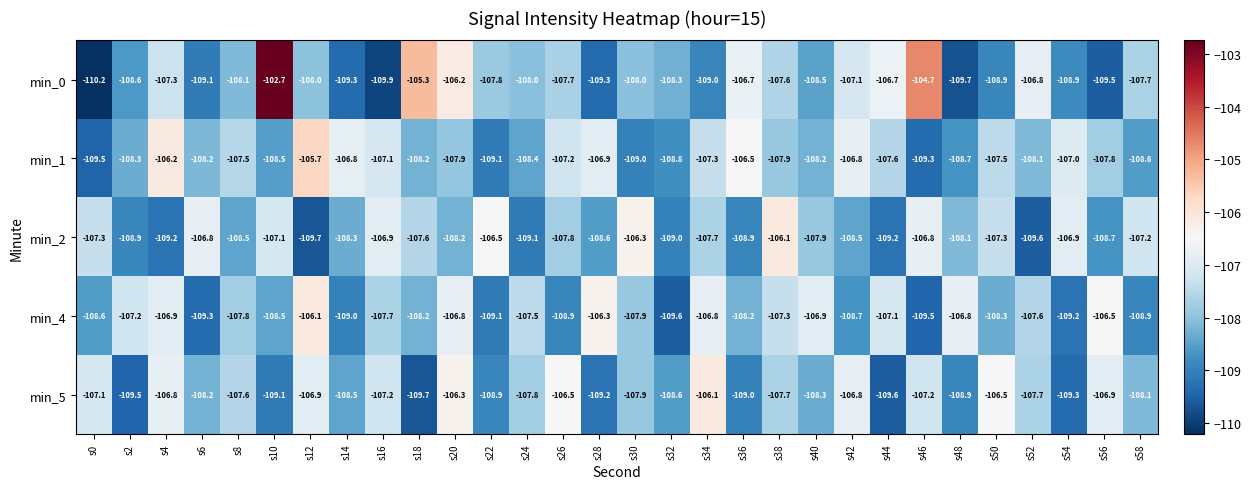

What is the difference between the highest and lowest values at s38?

1.8